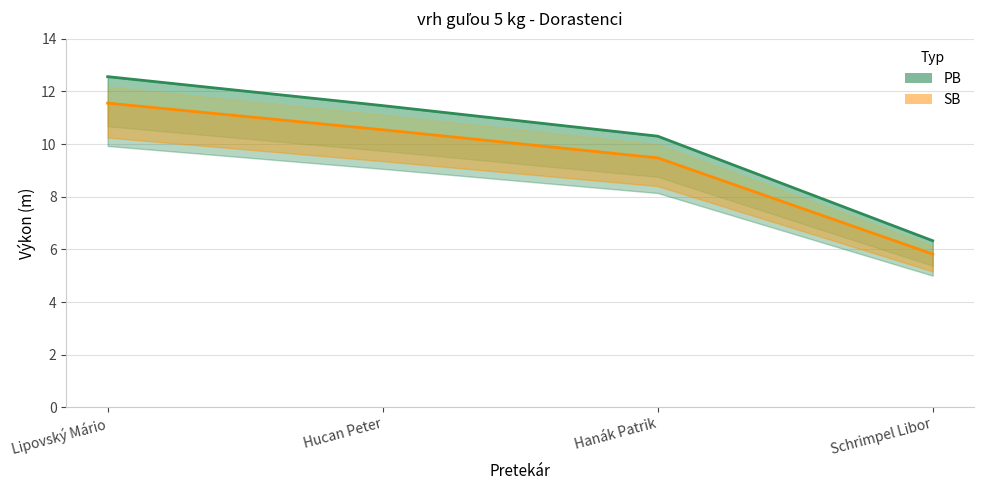

Which label corresponds to the smallest value in the chart?

Schrimpel Libor